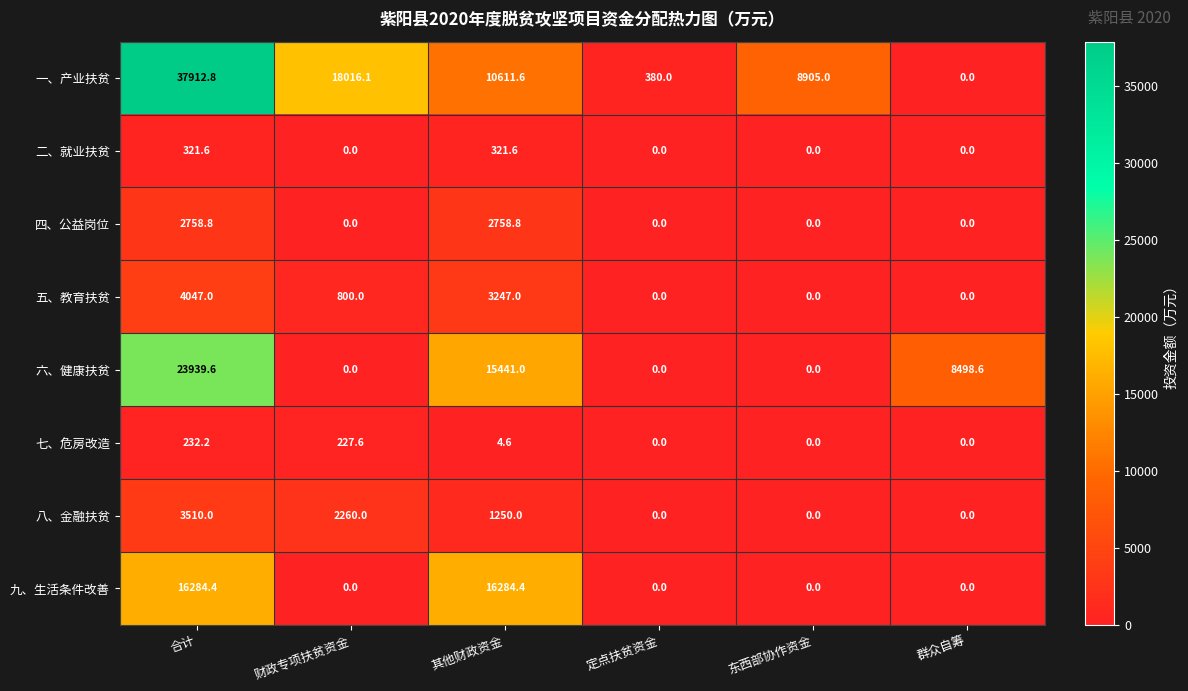

The value of 九、生活条件改善 at 合计 is 27162.8. True or false?

False